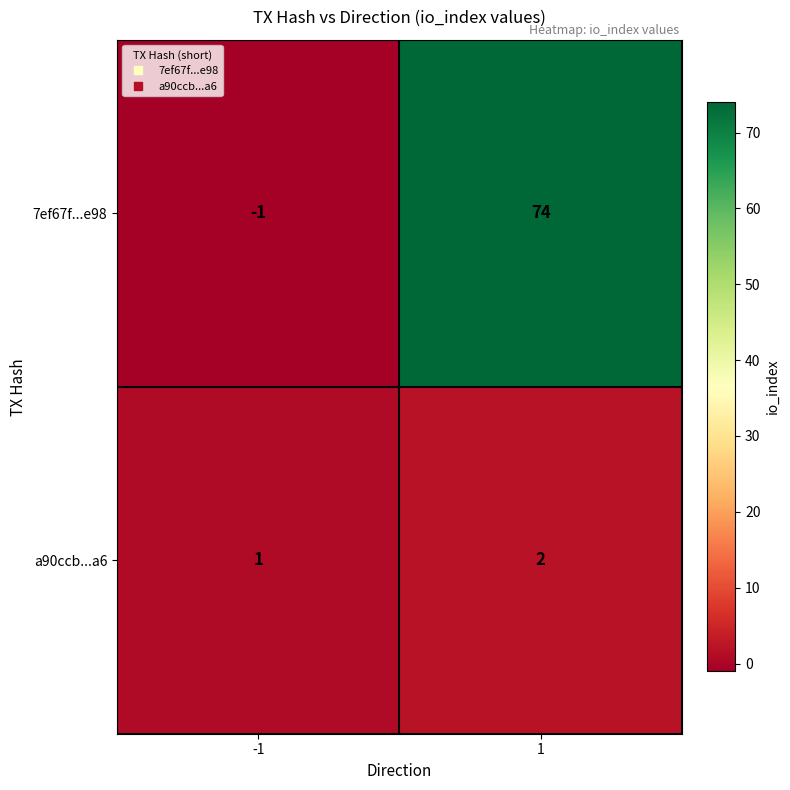

What is the difference between the 7ef67f...e98 values at 1 and -1?

75